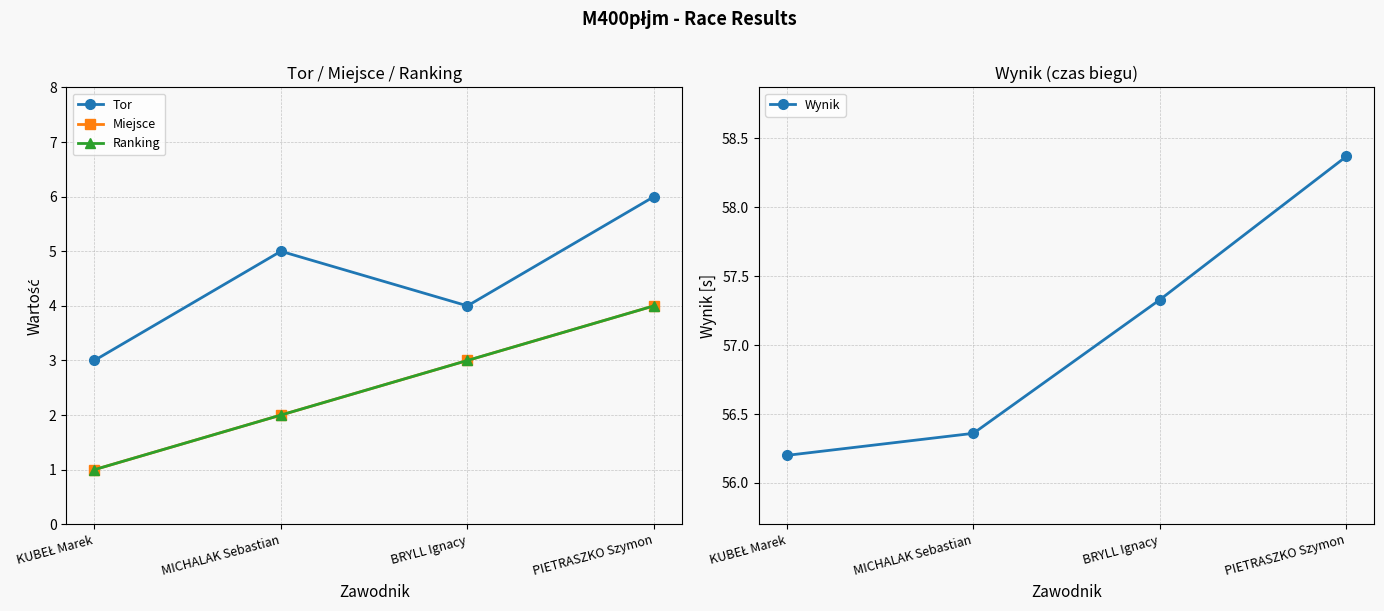

Which series has the largest range (max minus min)?

Tor